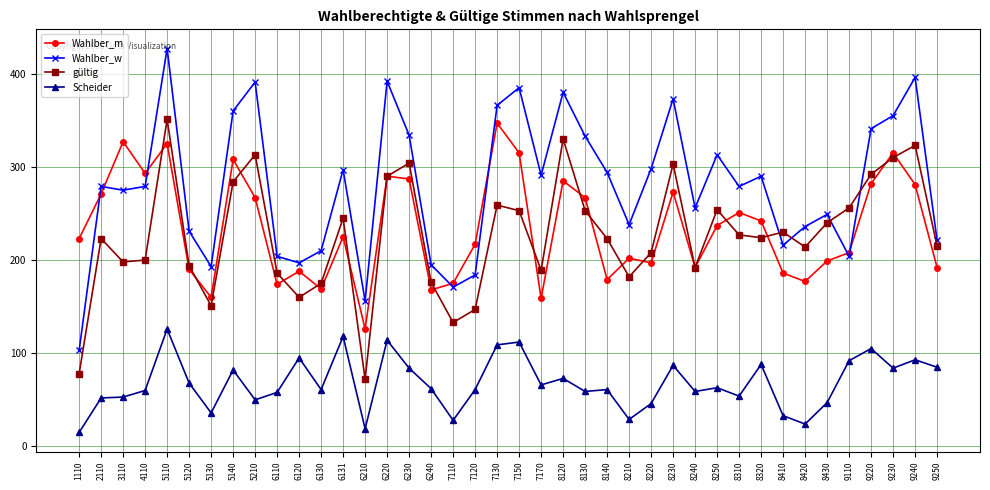

What is the sum of all Wahlber_m values?

9369